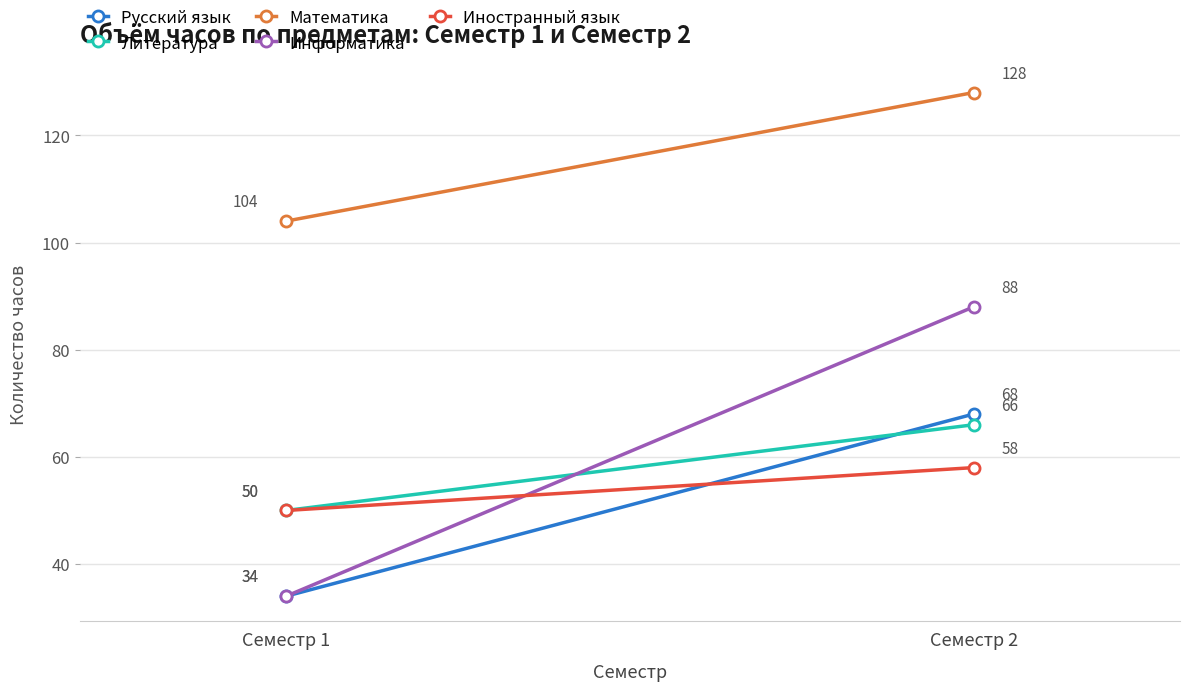

How many values in the Иностранный язык series are below 58?

1